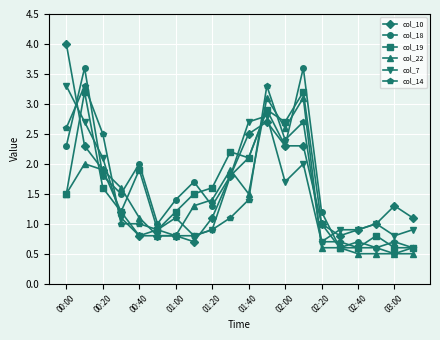

What is the smallest value displayed?

0.5